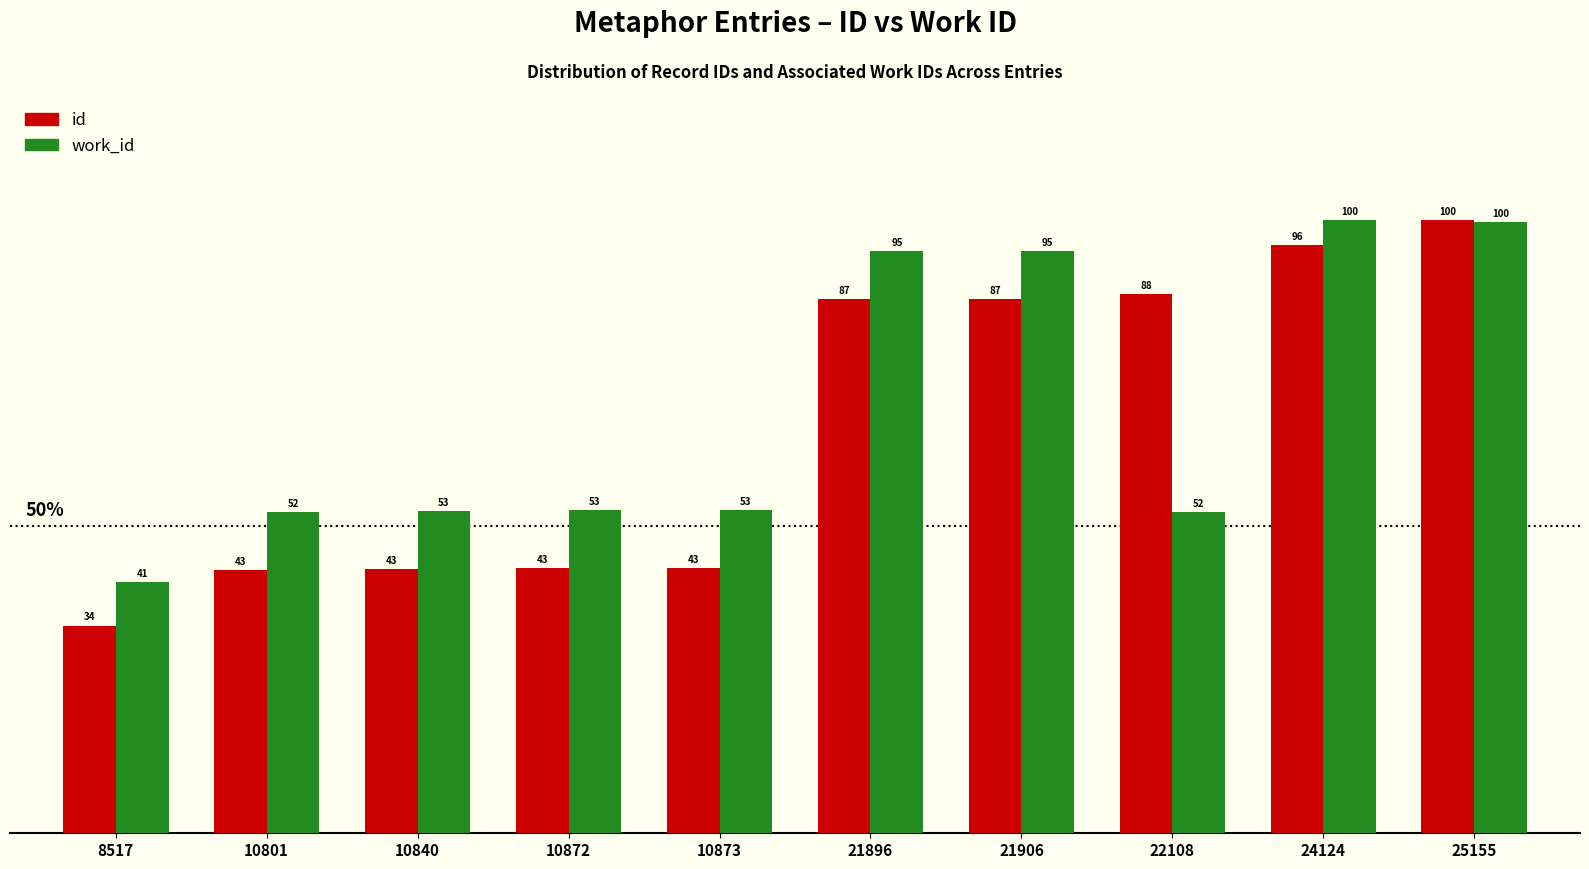

What are all the series names shown in the legend?

id, work_id